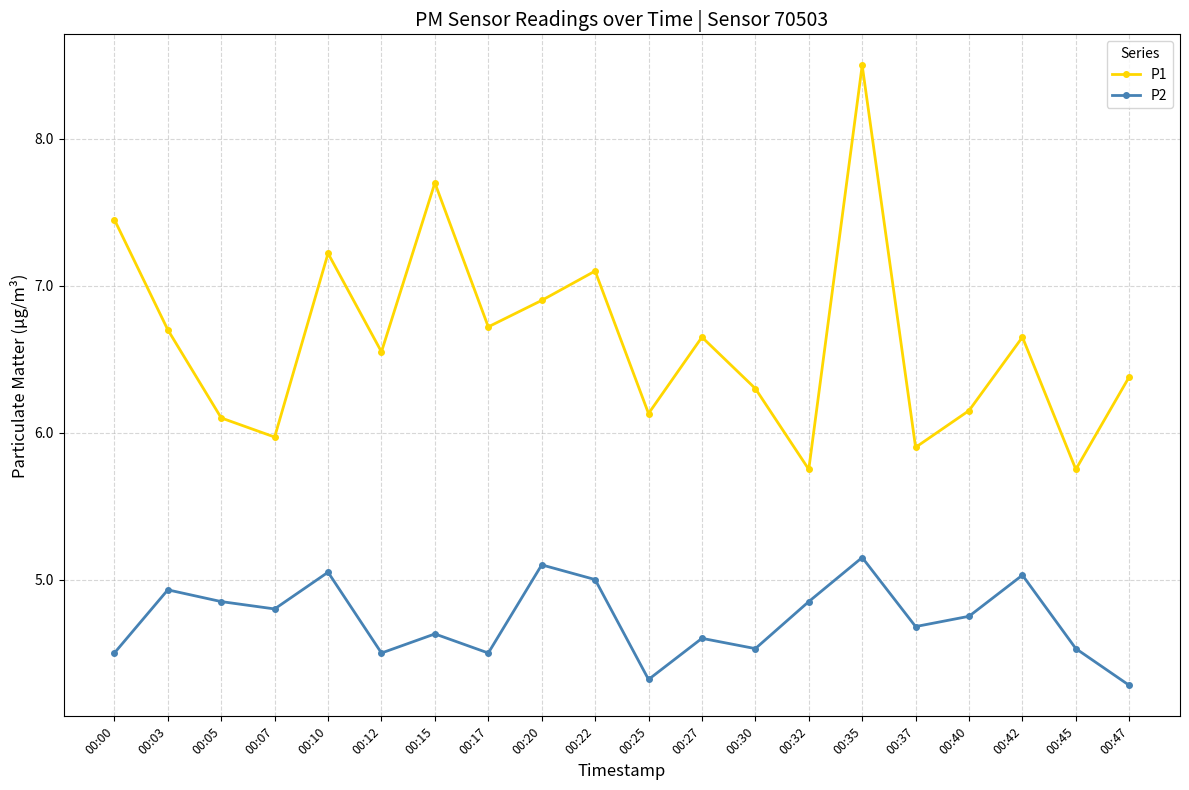

True or false: P2 and P1 cross at least once.

False